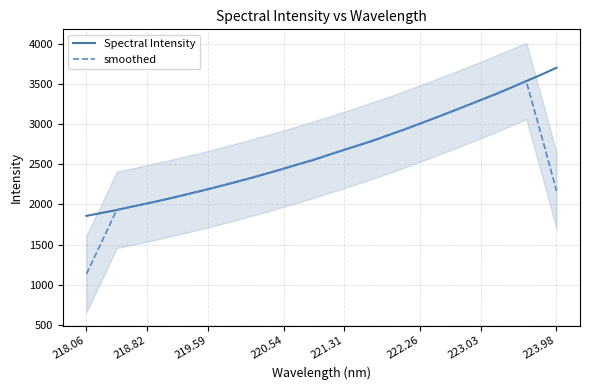

Does the chart display data point markers on the line(s)?

No